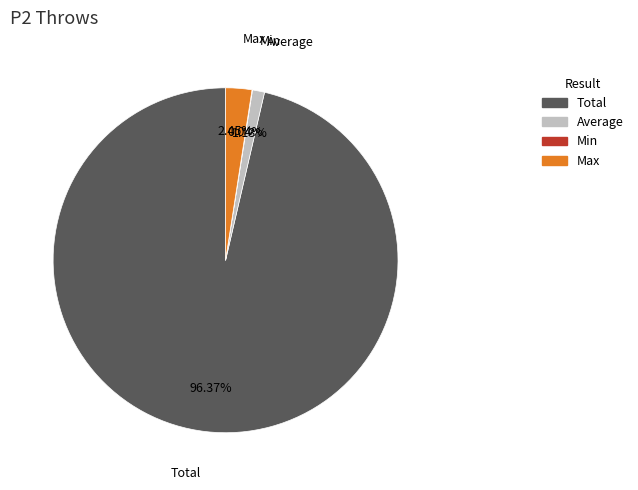

Is it true that Average is 1% of the pie?

True